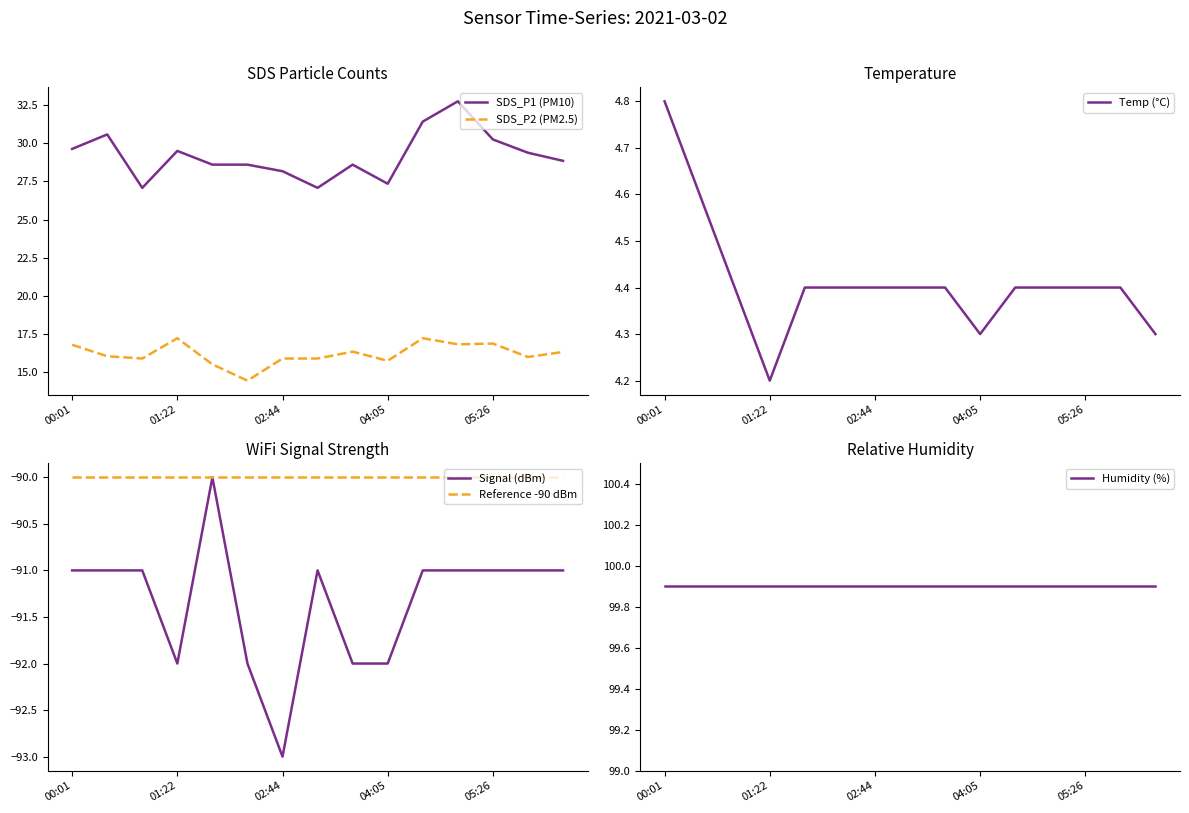

The value of Signal (dBm) at 5 is -55.3. True or false?

False